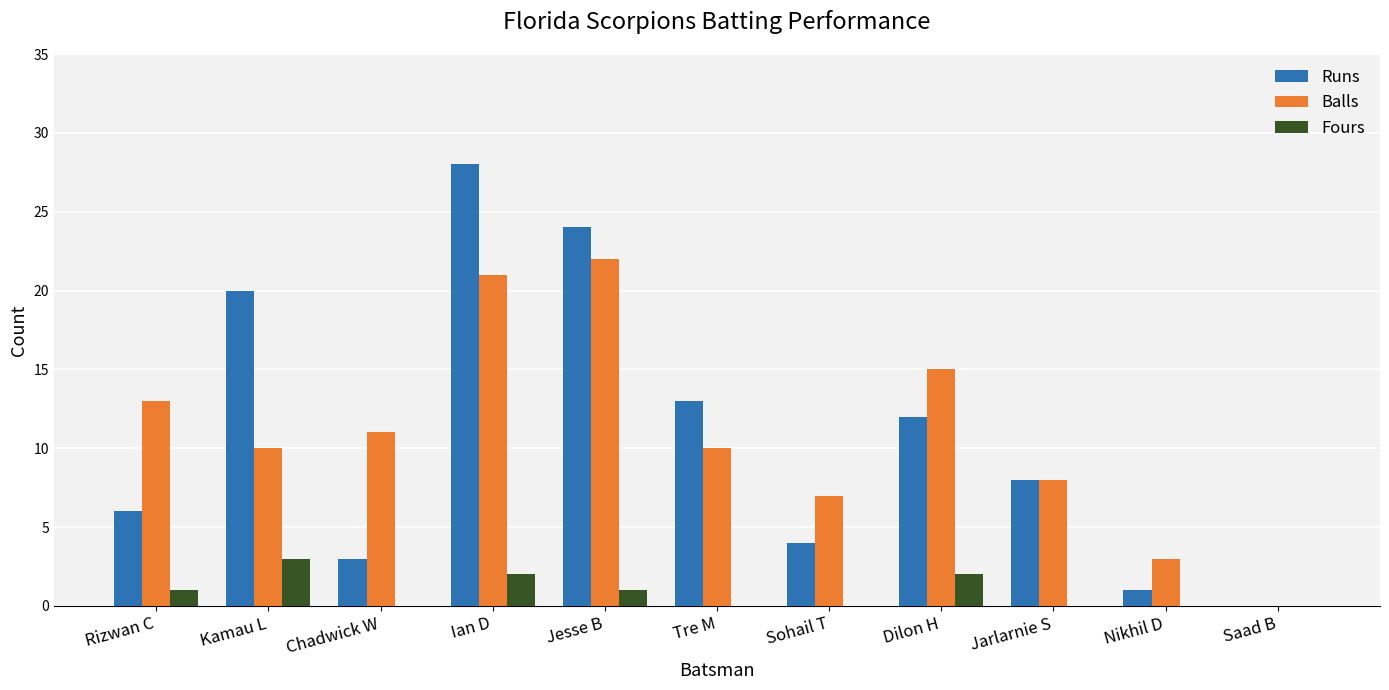

What is the maximum value shown in the chart?

28